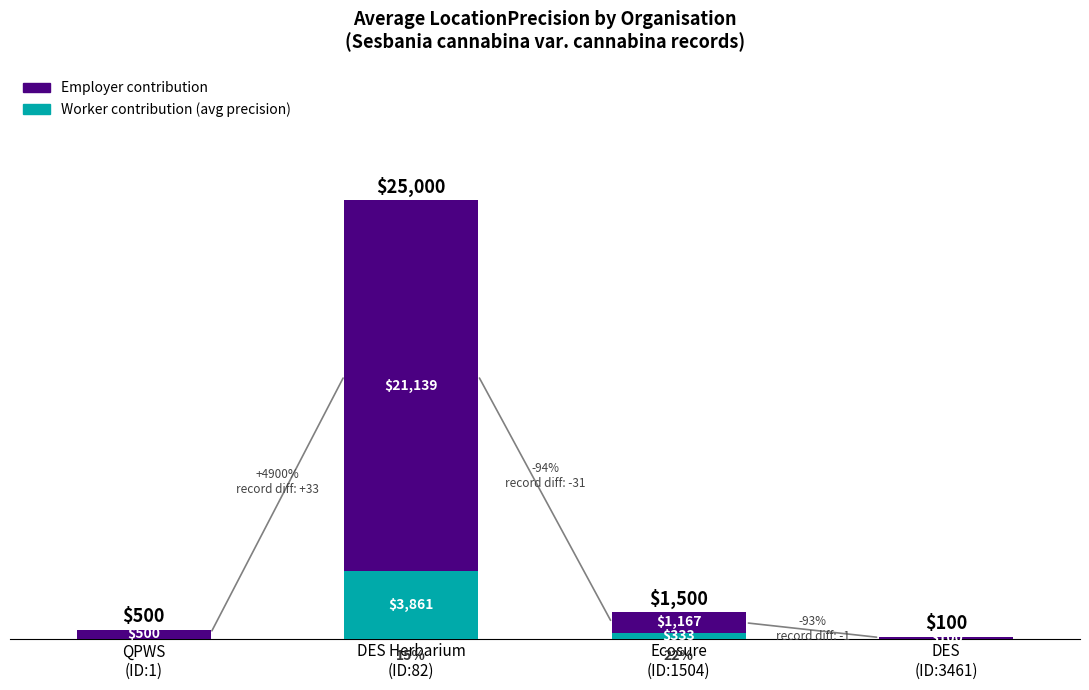

Does the chart contain stacked bars?

Yes